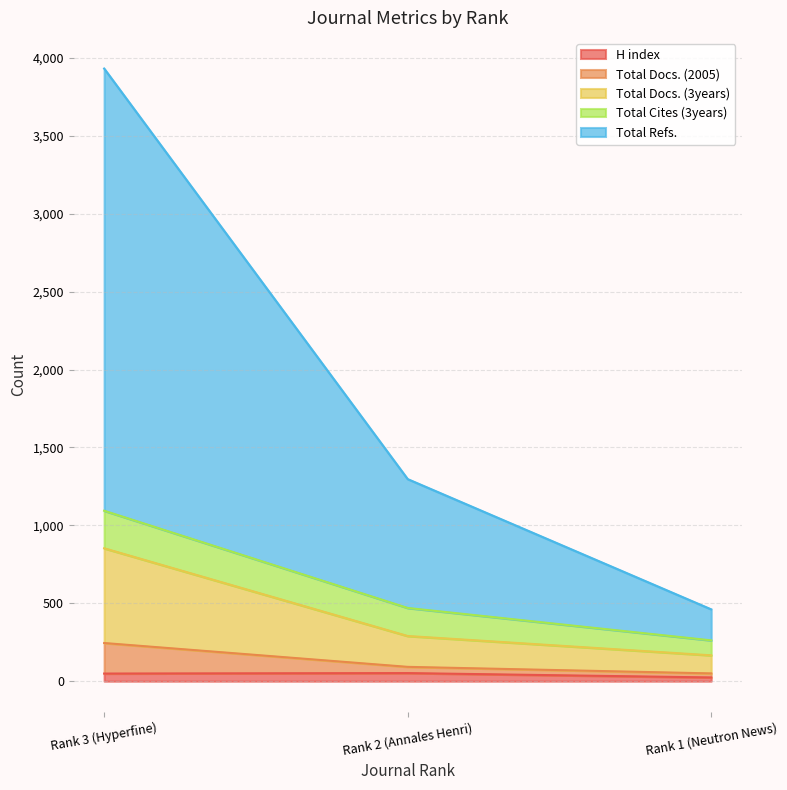

What is the difference between the maximum and minimum values in the H index series?

28